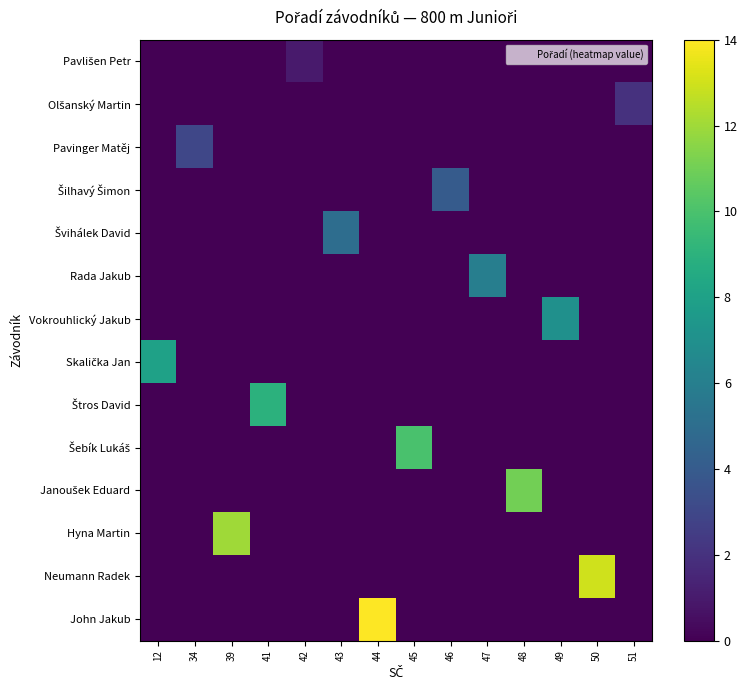

Which series has the widest spread of values?

John Jakub